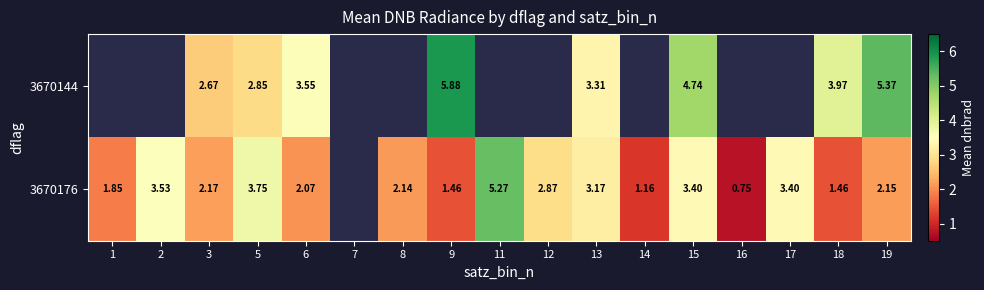

What is the spread (max minus min) of values at 3?

0.5